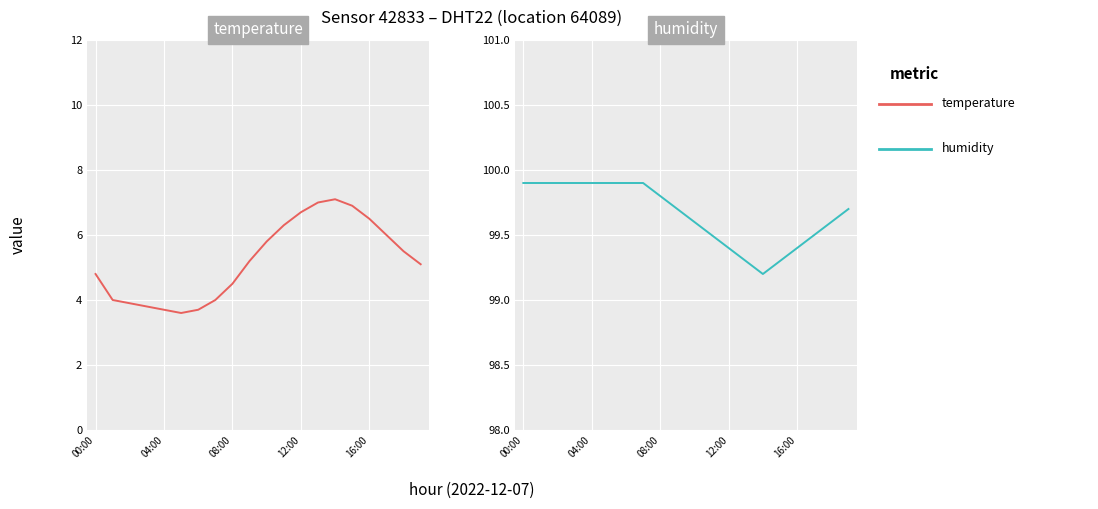

True or false: temperature and humidity cross at least once.

False